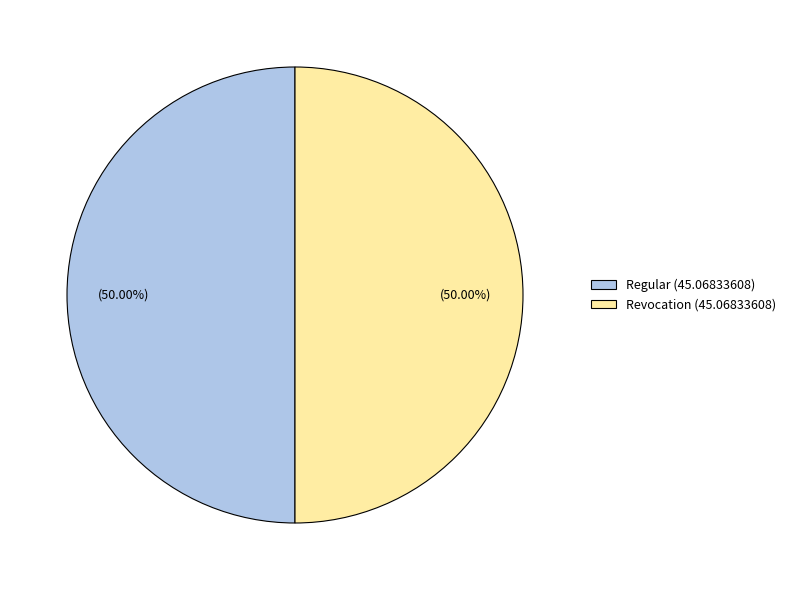

Count the number of slices in the pie.

2